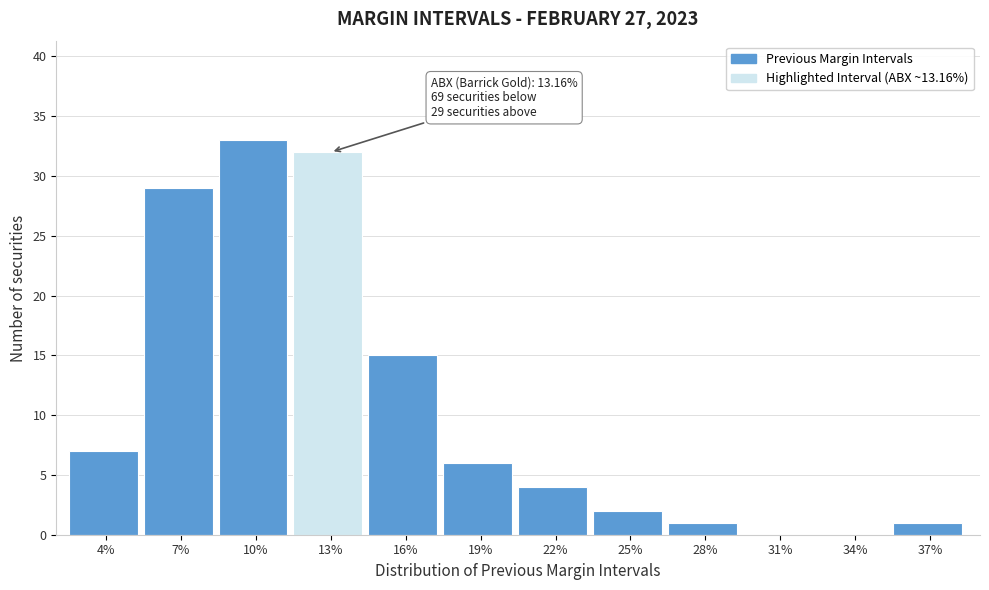

Reading left to right, transcribe all the data shown in this chart.

4%=7	7%=29	10%=33	13%=32	16%=15	19%=6	22%=4	25%=2	28%=1	31%=0	34%=0	37%=1